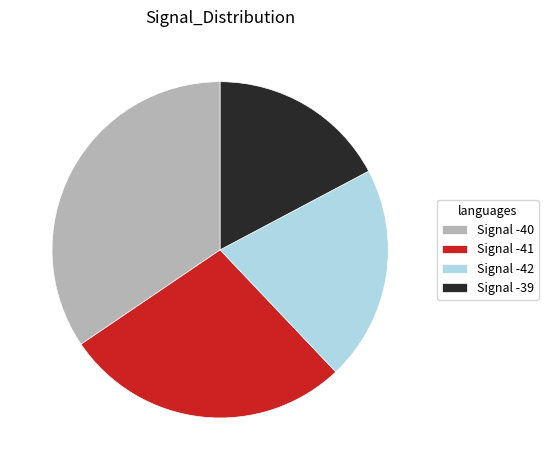

Rank the categories by value from lowest to highest.

Signal -39, Signal -42, Signal -41, Signal -40